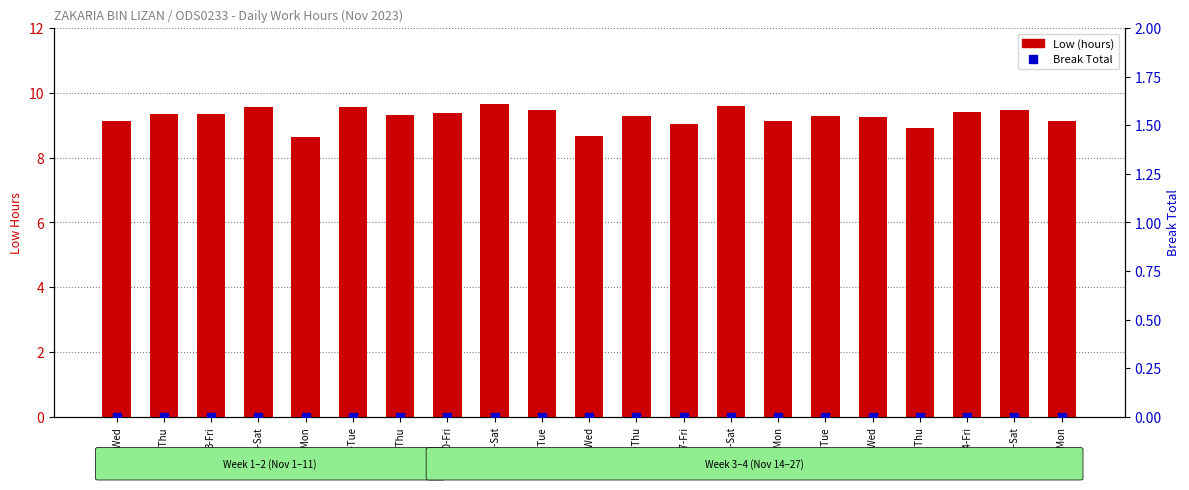

Rank the categories by Break Total value from lowest to highest.

1-Wed, 2-Thu, 3-Fri, 4-Sat, 6-Mon, 7-Tue, 9-Thu, 10-Fri, 11-Sat, 14-Tue, 15-Wed, 16-Thu, 17-Fri, 18-Sat, 20-Mon, 21-Tue, 22-Wed, 23-Thu, 24-Fri, 25-Sat, 27-Mon